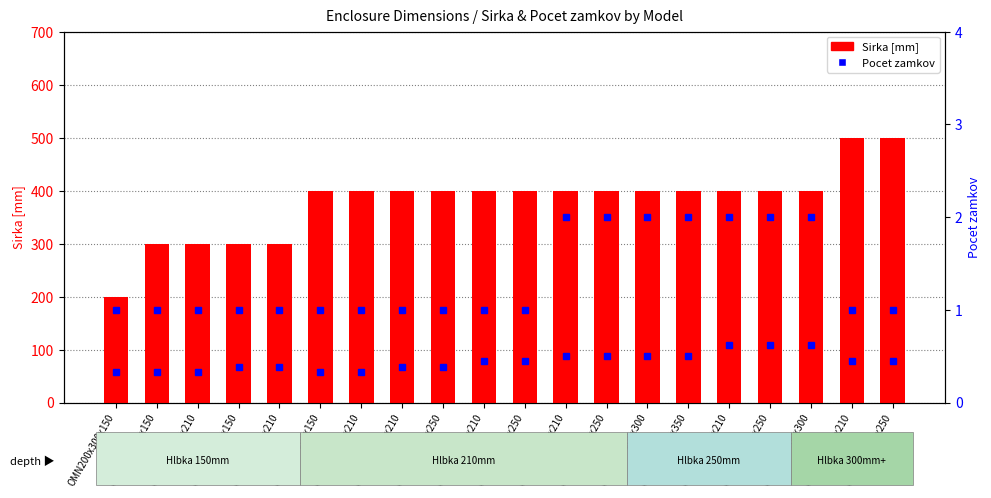

The value at OMN300x300x150 is 300. True or false?

True